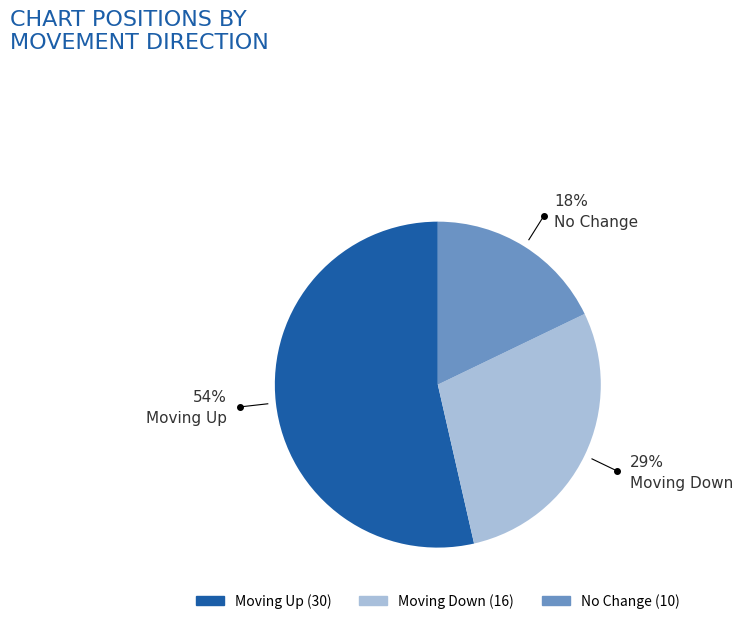

To the nearest percent, what is the difference between the largest and smallest slice percentages?

36%